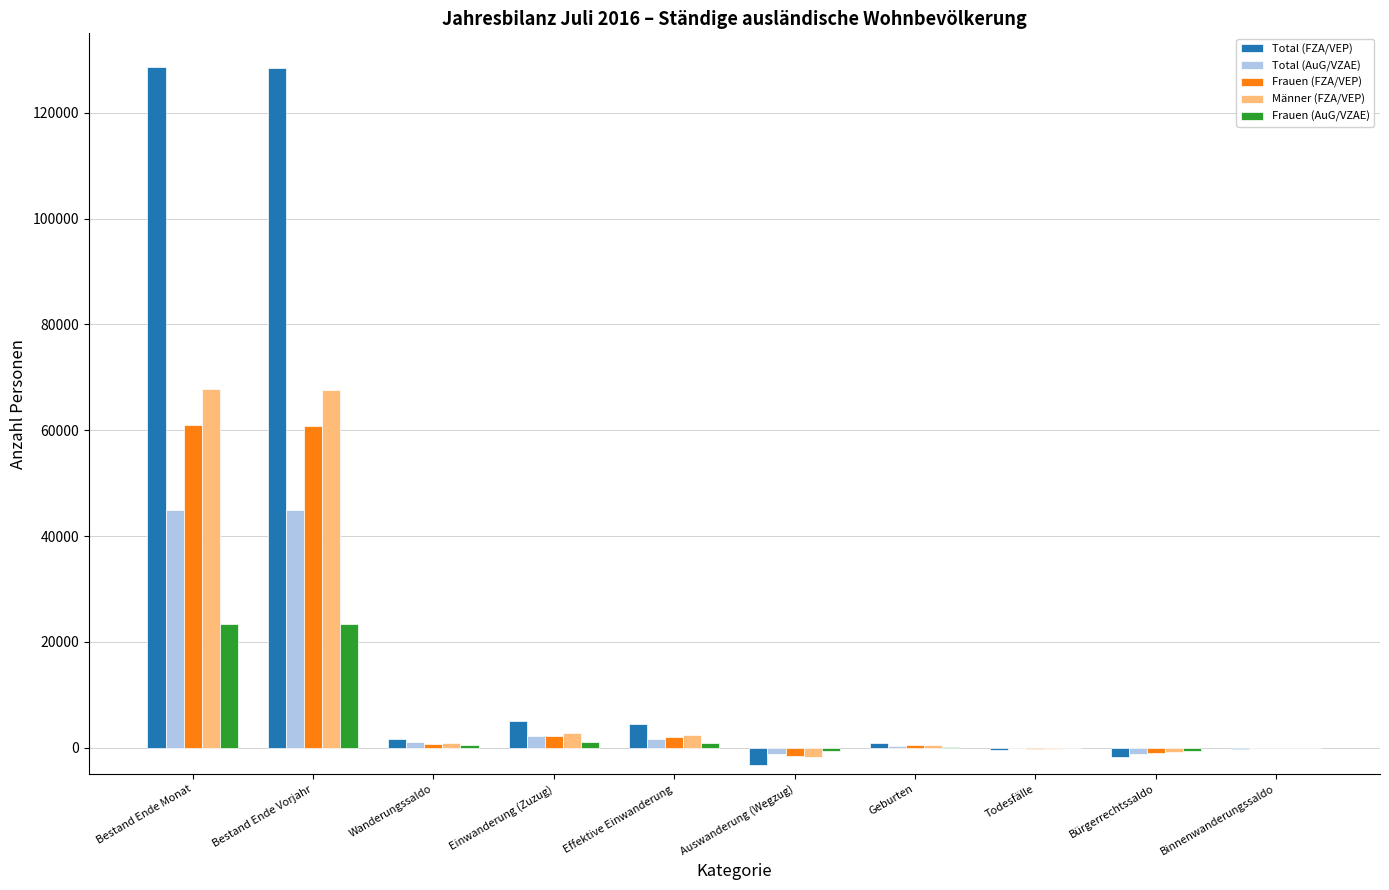

What are all the series names shown in the legend?

Total (FZA/VEP), Total (AuG/VZAE), Frauen (FZA/VEP), Männer (FZA/VEP), Frauen (AuG/VZAE)